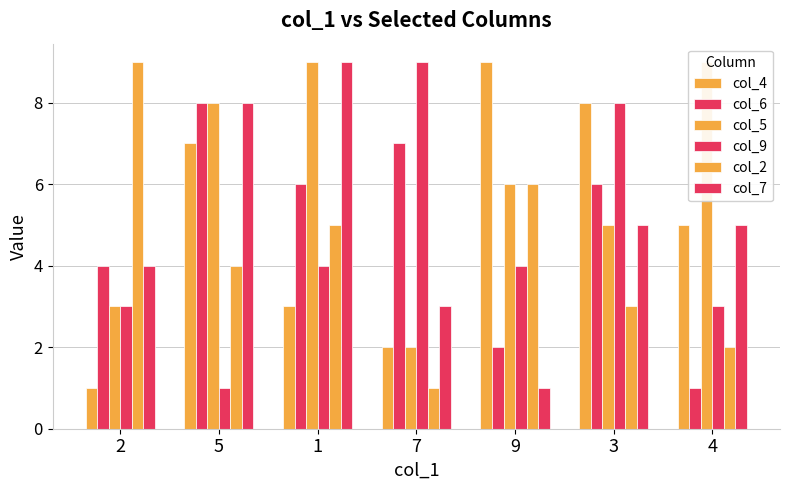

Where is col_6 nearest to the value 4?

2